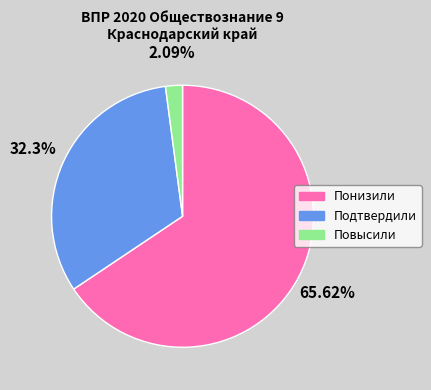

Which slice is the largest?

Понизили